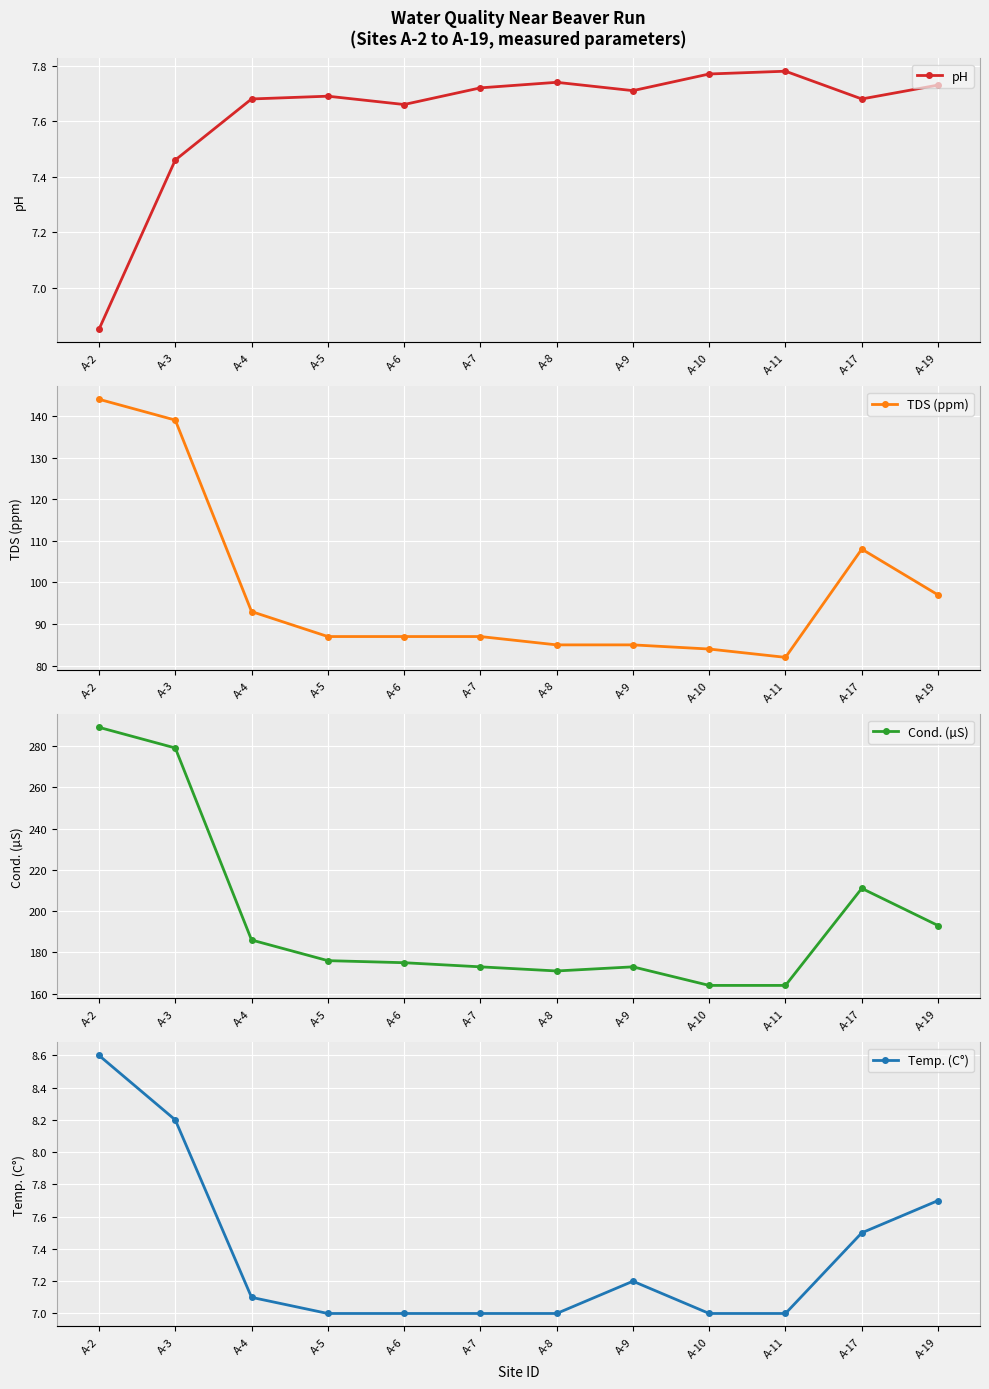

What is the highest value of the Cond. (µS) series?

289.0